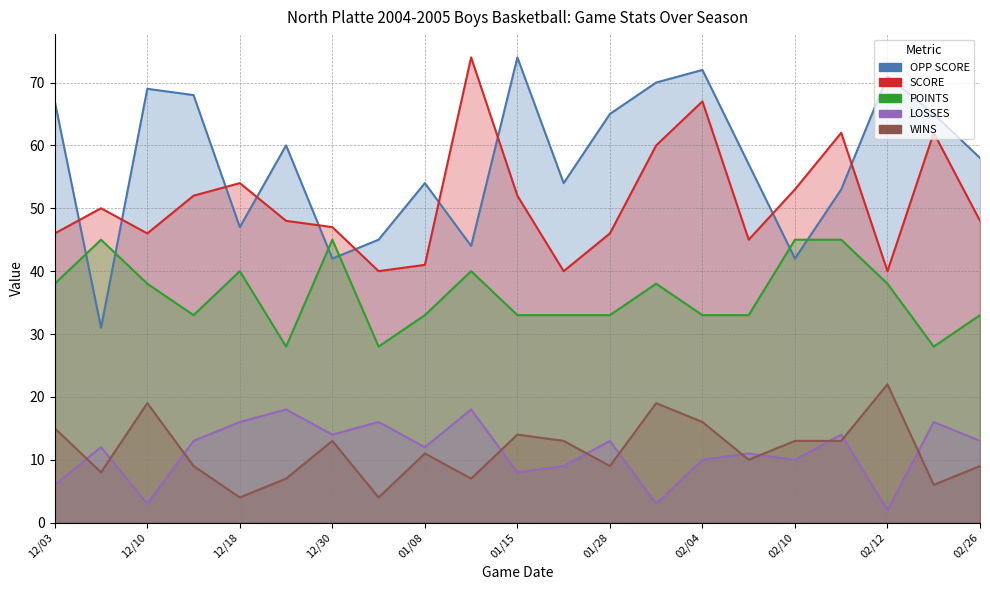

The OPP SCORE series shows 15 at 12/30. True or false?

False